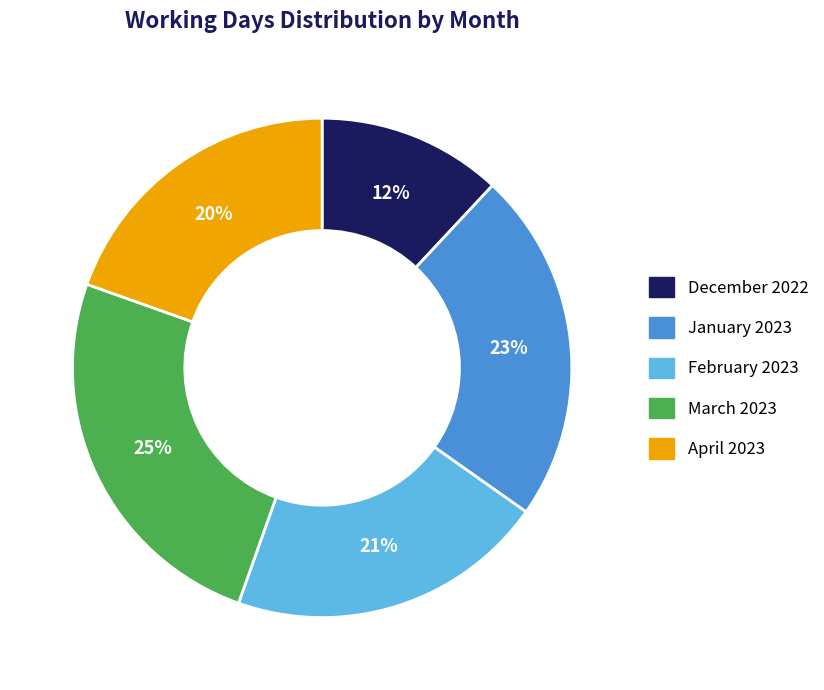

Rank the categories by value from highest to lowest.

March 2023, January 2023, February 2023, April 2023, December 2022